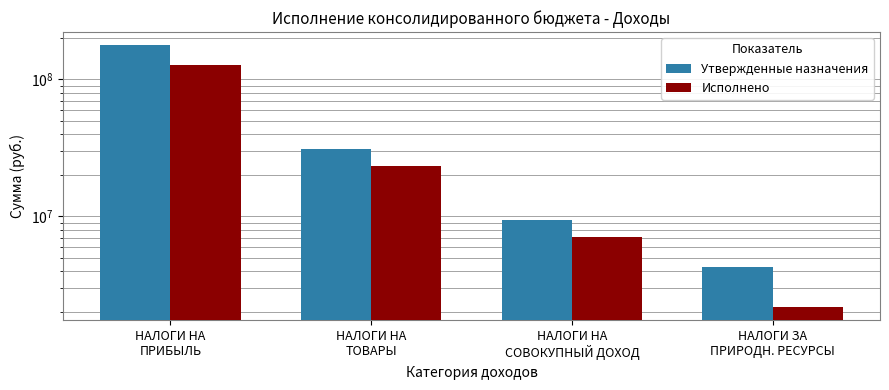

Which series has the largest range (max minus min)?

Утвержденные назначения